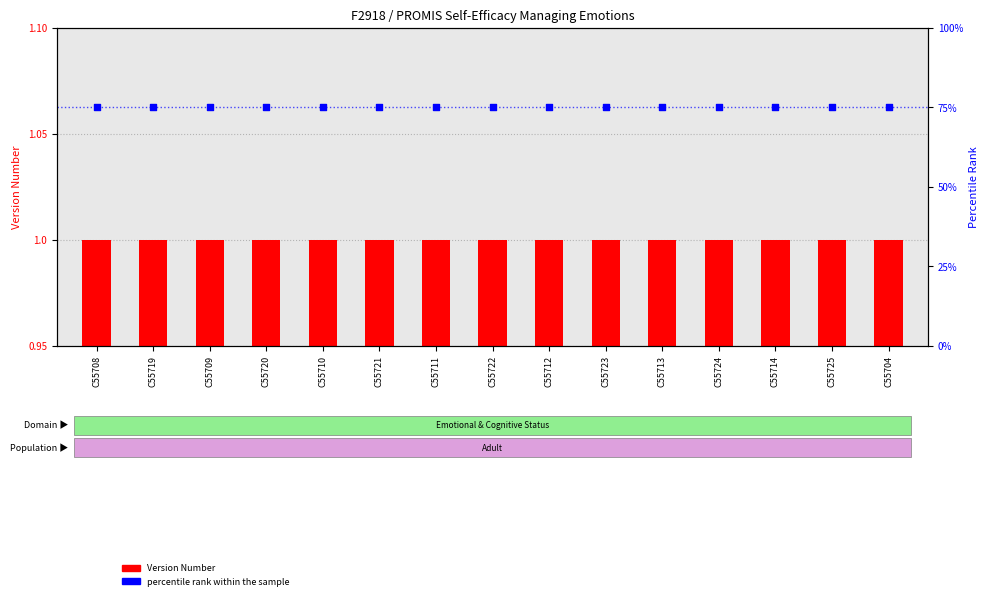

At which category is the sum across all series the highest?

C55708